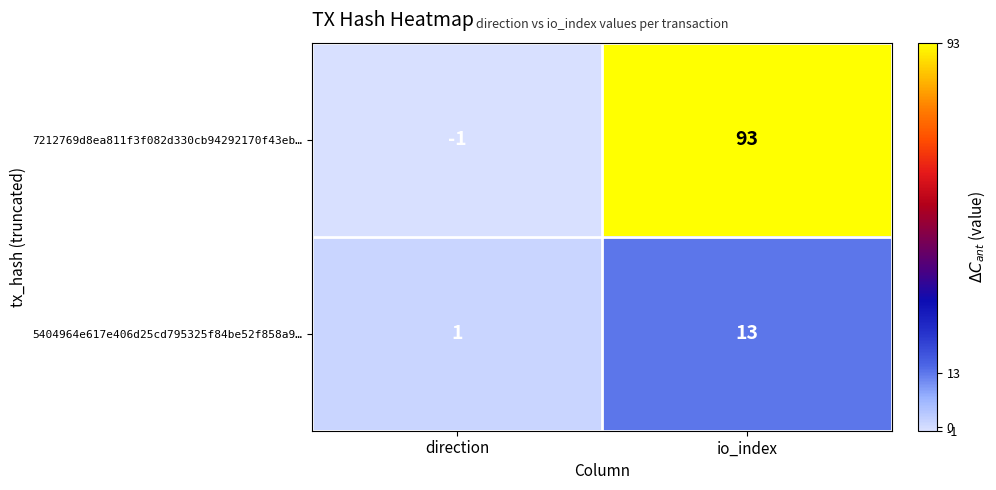

Reading left to right, list all the values displayed in this chart.

7212769d8ea811f3f082d330cb94292170f43eb…: -1	93
5404964e617e406d25cd795325f84be52f858a9…: 1	13